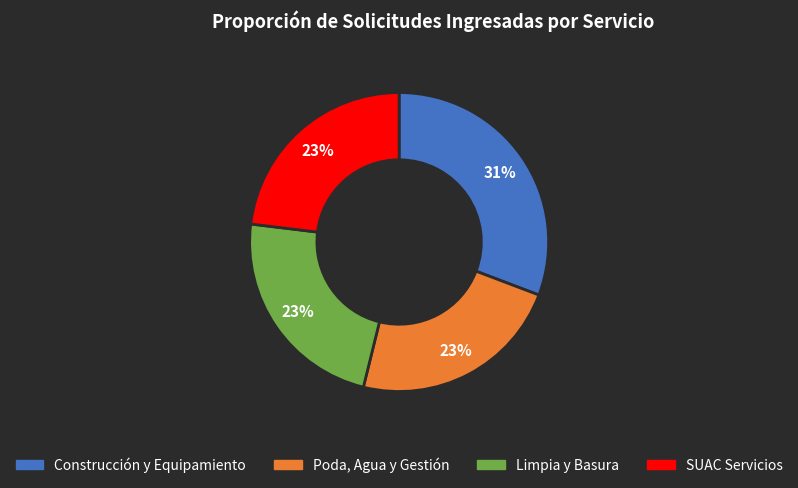

Count the number of slices in the pie.

4